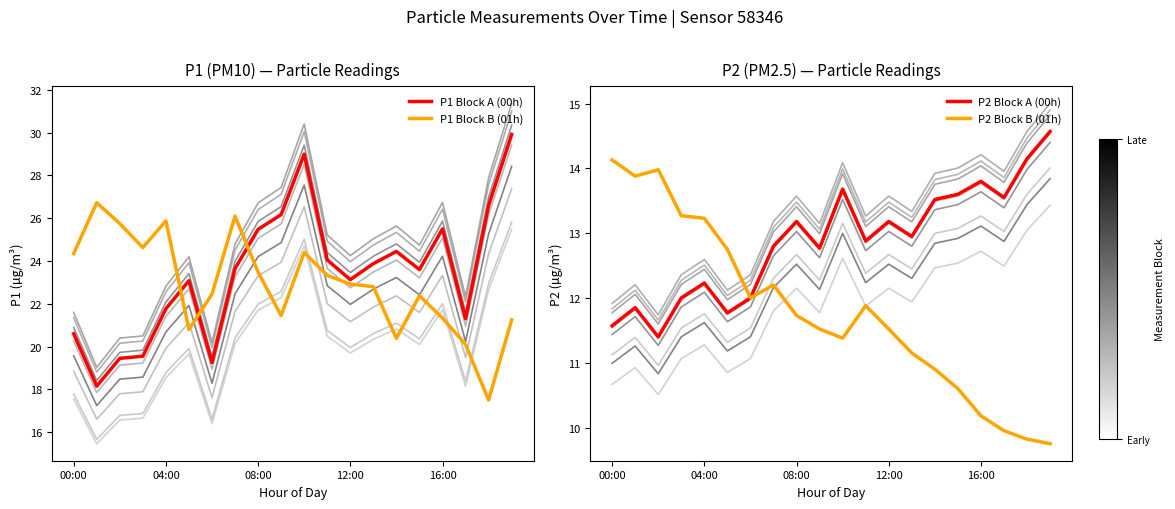

How many lines are shown in the chart?

4